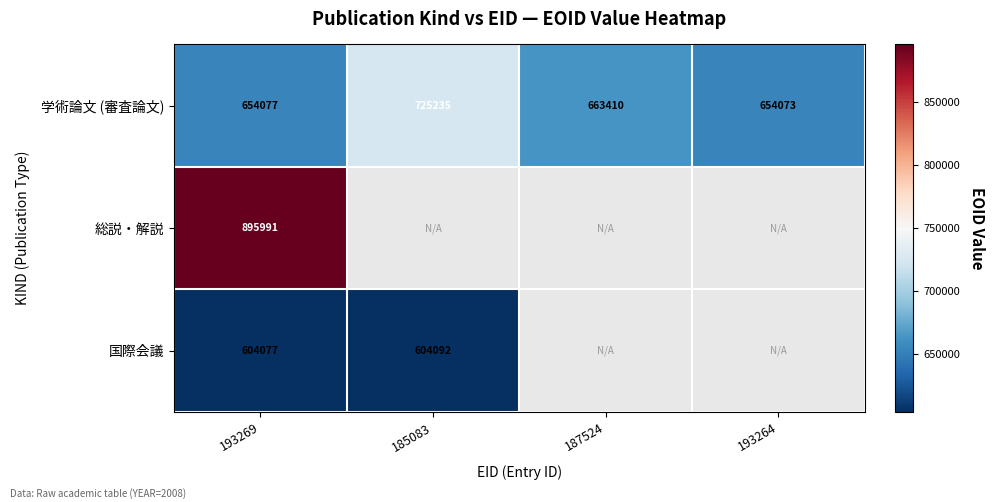

Is the value of 国際会議 at 185083 greater than the value of 学術論文 (審査論文) at 185083?

No